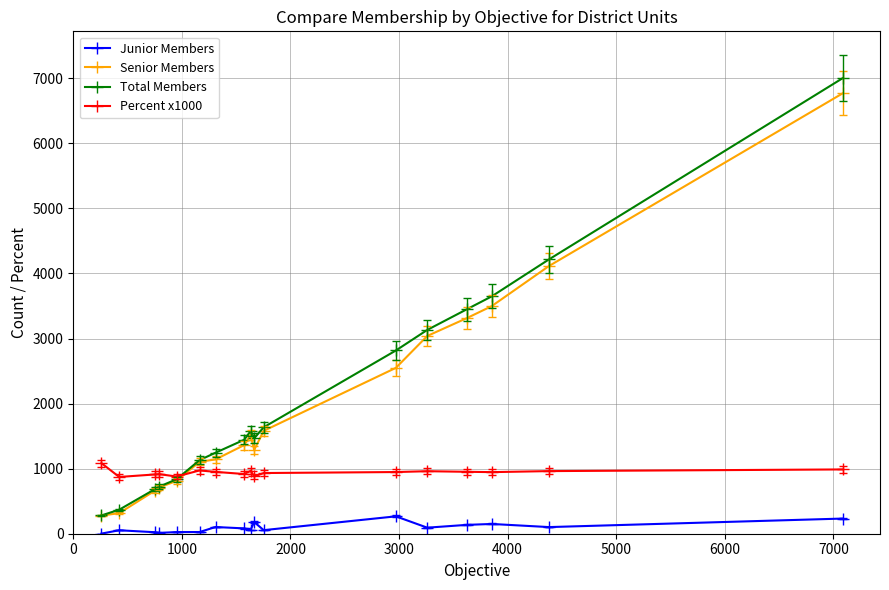

What is the value of the Senior Members point at the 1st from the left?

279.0